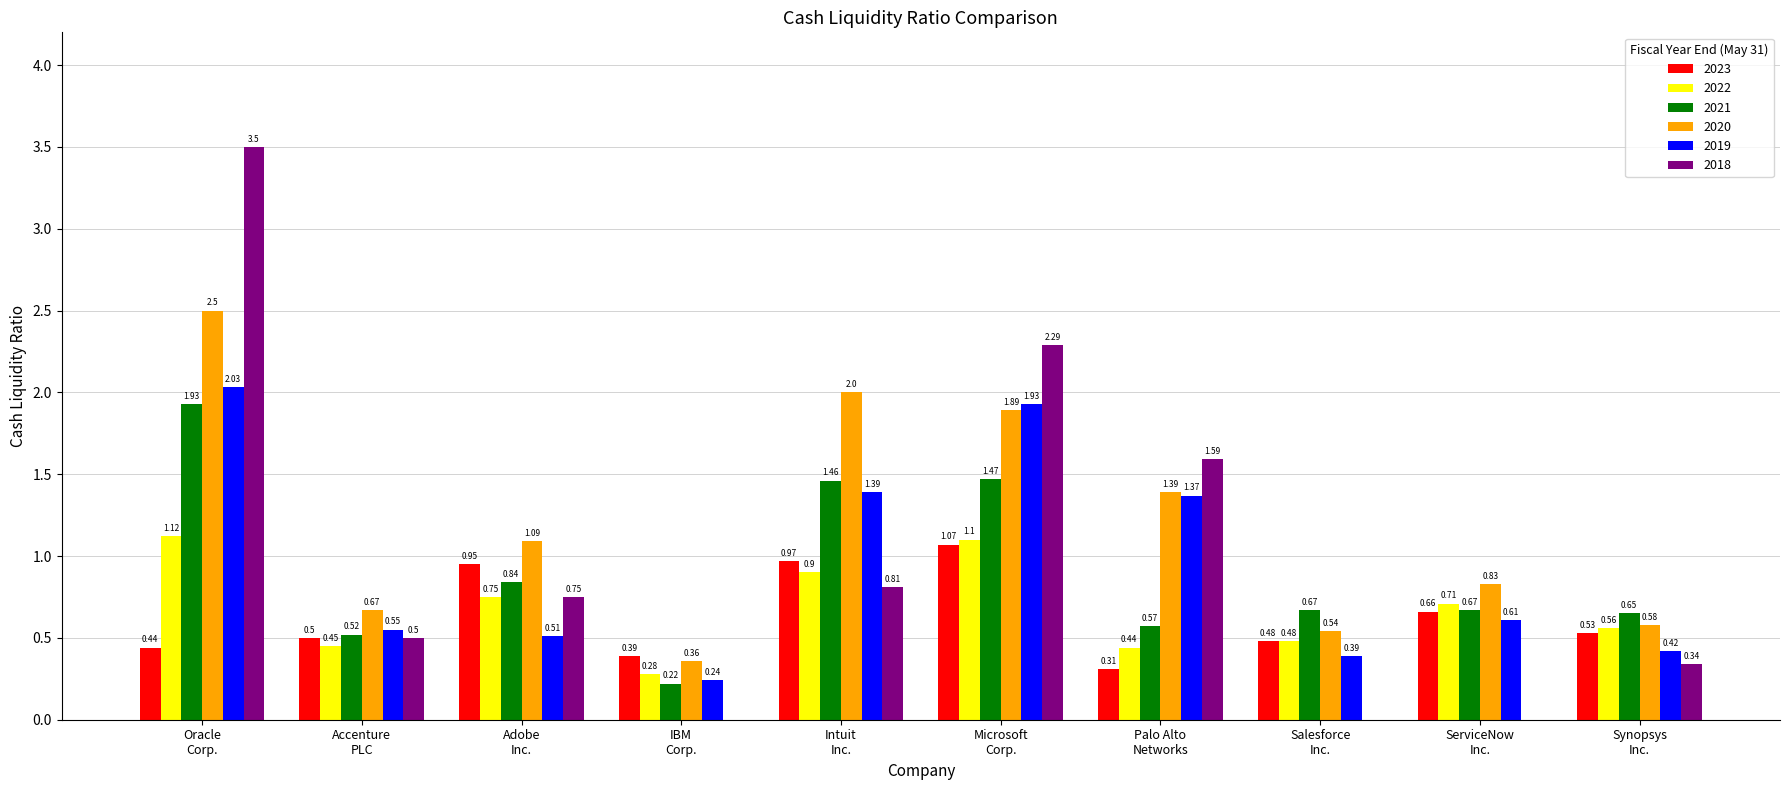

What is the sum of all 2021 values?

9.0